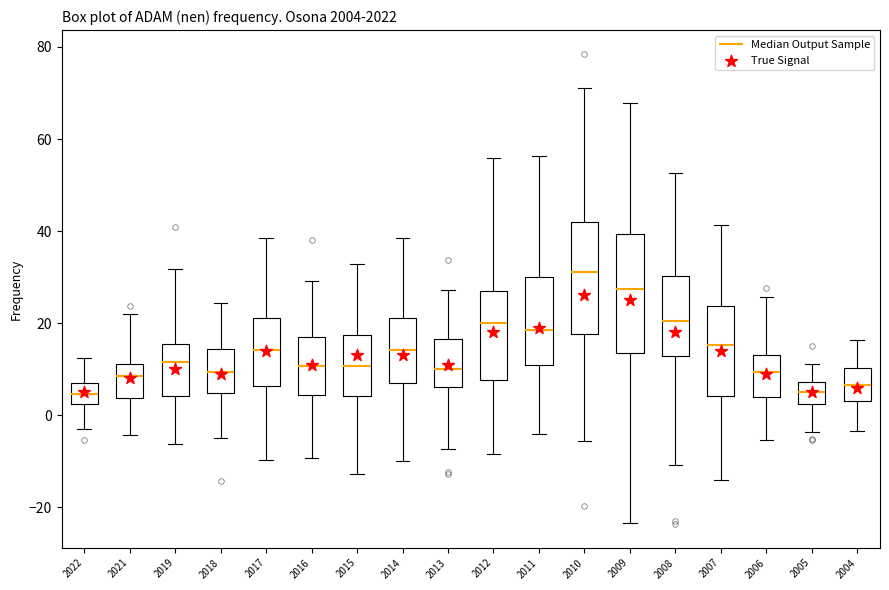

Reading left to right, read every box against the y-axis: the position of its median line, the range the box covers, and the ends of its whiskers. The values are not printed on the chart, so give them approximately, as read against the axis.

2022: median 4, box 2 to 8, whiskers -2 to 12
2021: median 8, box 4 to 12, whiskers -4 to 22
2019: median 12, box 4 to 16, whiskers -6 to 32
2018: median 10, box 4 to 14, whiskers -6 to 24
2017: median 14, box 6 to 22, whiskers -10 to 38
2016: median 10, box 4 to 16, whiskers -10 to 30
2015: median 10, box 4 to 18, whiskers -12 to 32
2014: median 14, box 8 to 22, whiskers -10 to 38
2013: median 10, box 6 to 16, whiskers -8 to 28
2012: median 20, box 8 to 26, whiskers -8 to 56
2011: median 18, box 10 to 30, whiskers -4 to 56
2010: median 32, box 18 to 42, whiskers -6 to 70
2009: median 28, box 14 to 40, whiskers -24 to 68
2008: median 20, box 12 to 30, whiskers -10 to 52
2007: median 16, box 4 to 24, whiskers -14 to 42
2006: median 10, box 4 to 14, whiskers -6 to 26
2005: median 4, box 2 to 8, whiskers -4 to 12
2004: median 6, box 4 to 10, whiskers -4 to 16